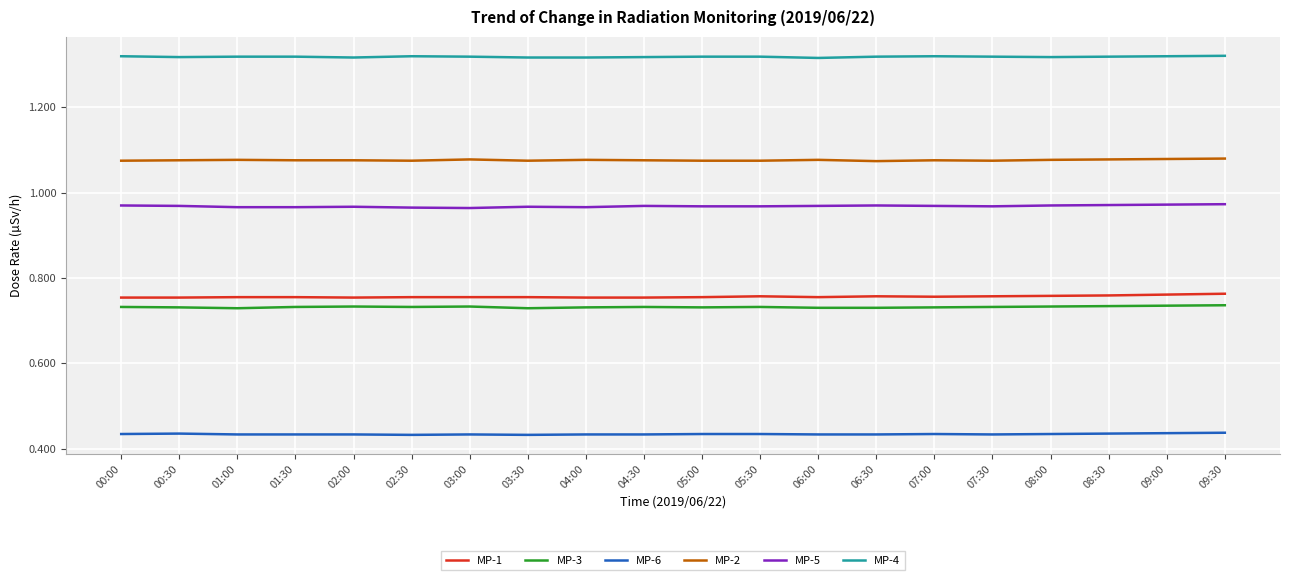

Which series has the largest total across all categories?

MP-4